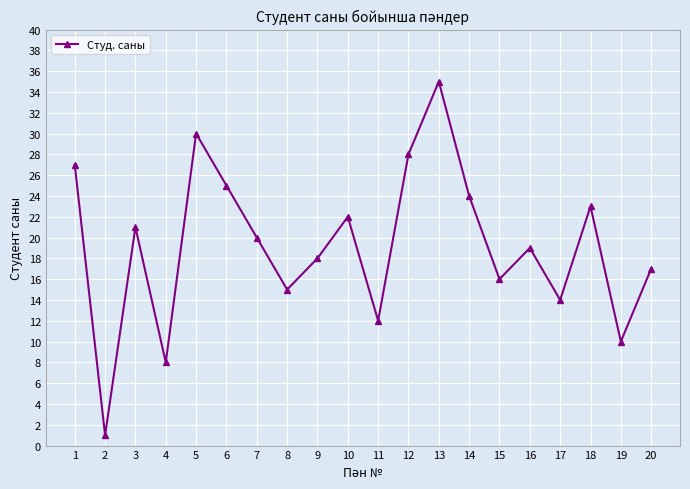

The chart shows a value of 25 at 8. True or false?

False